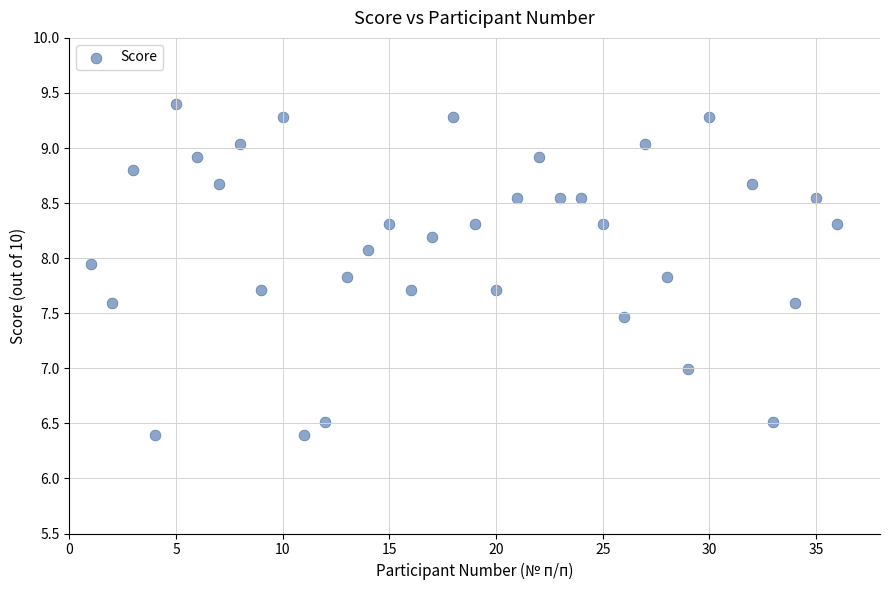

What is the range of Y values (max minus min)?

3.0